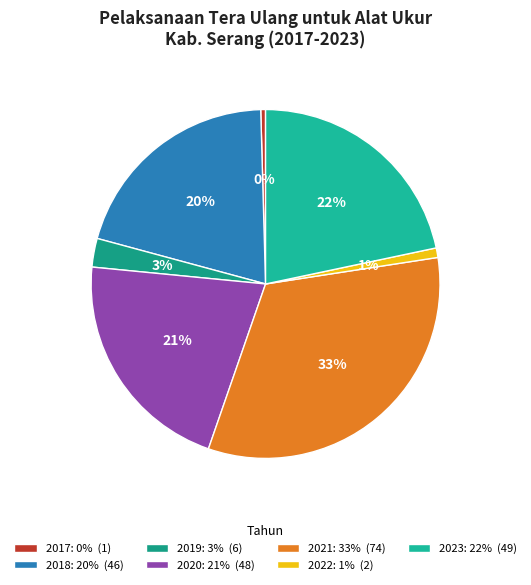

Does 2018 account for over 50% of the chart?

No